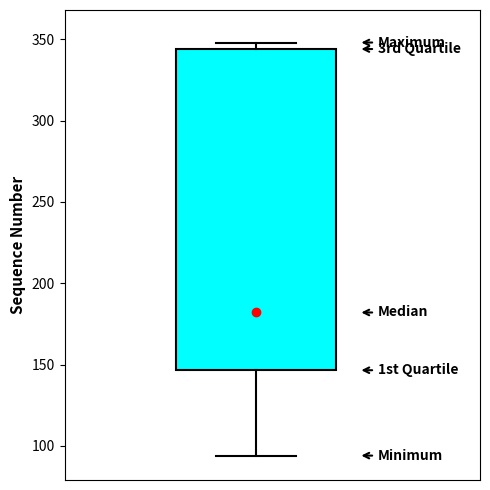

Where is the upper edge of the box on the y-axis? The values are not printed on the chart, so give them approximately, as read against the axis.

345